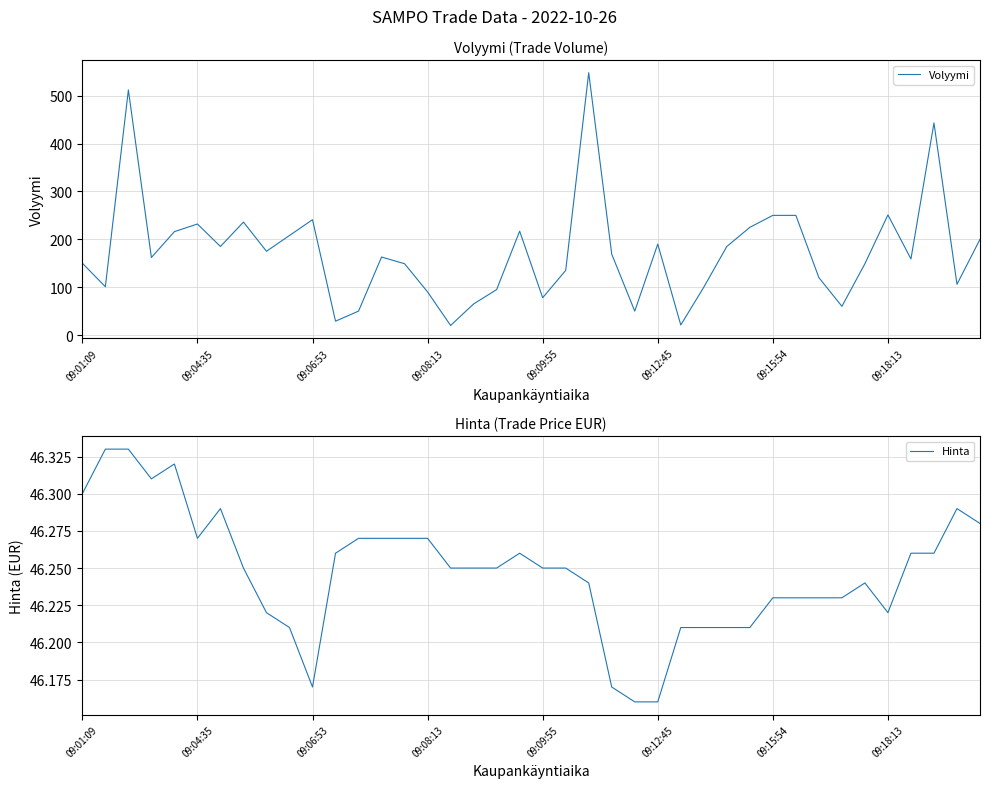

What is the value of the Volyymi point at the 21st from the left?

78.0